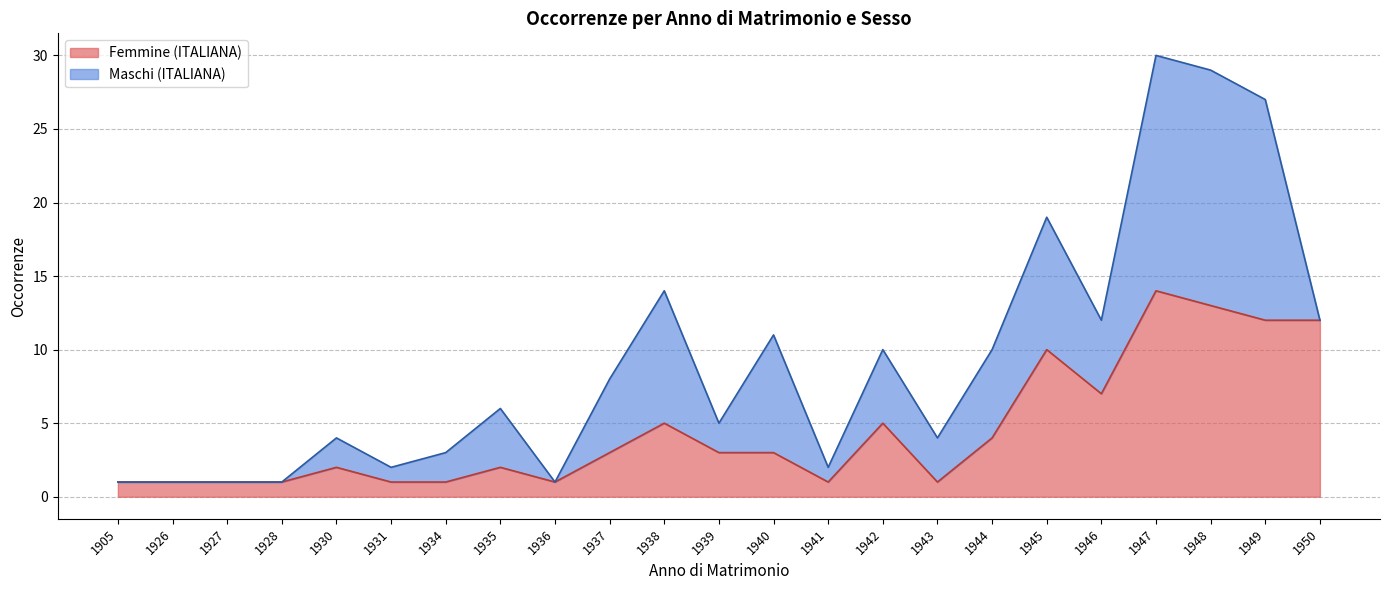

What is the total value across all series at 1946?

12